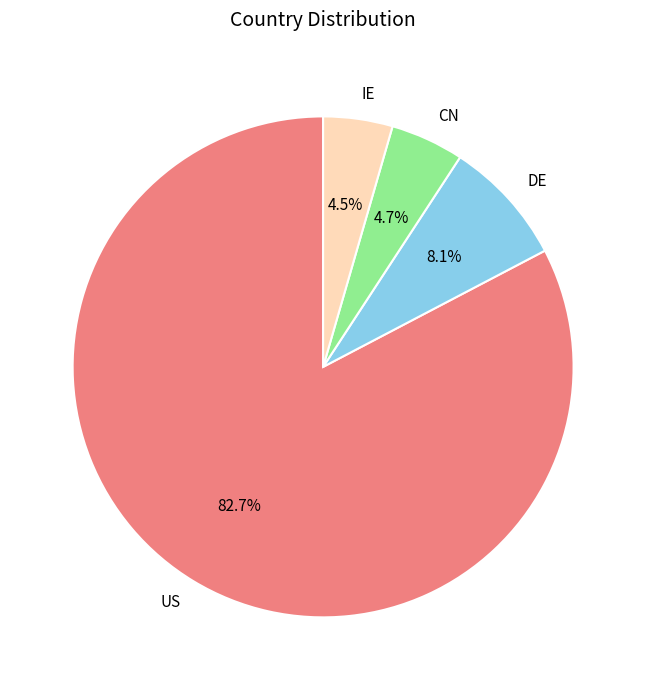

The CN slice represents 14% of the pie. True or false?

False